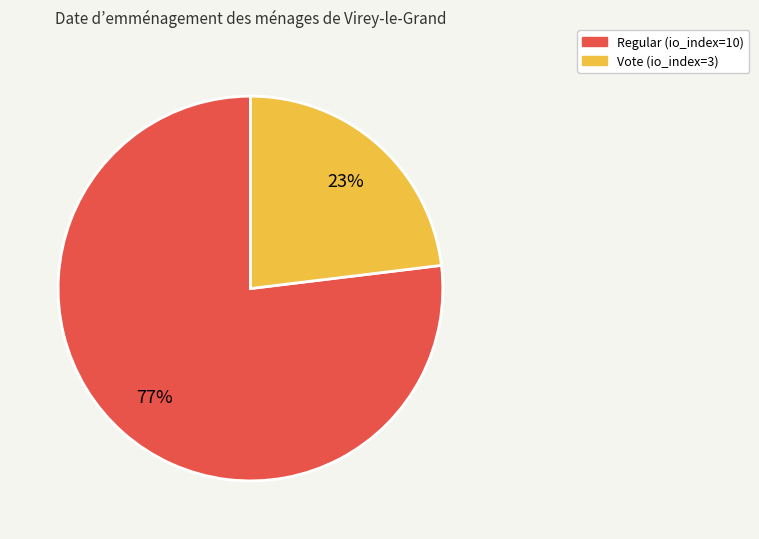

How many slices are in this pie chart?

2